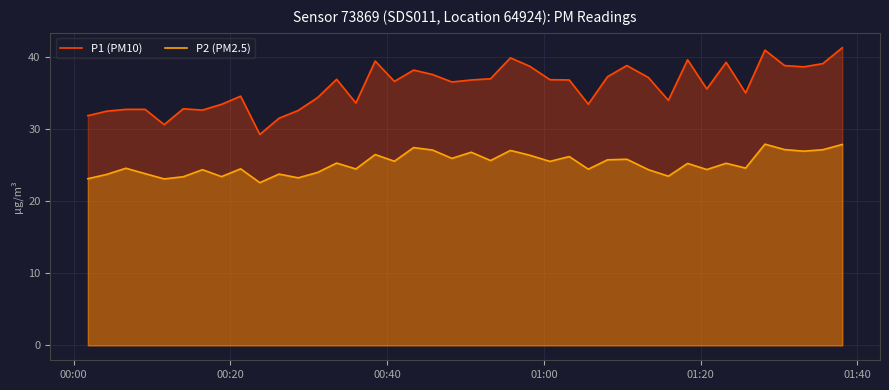

True or false: P2 (PM2.5) and P1 (PM10) intersect in this chart.

False